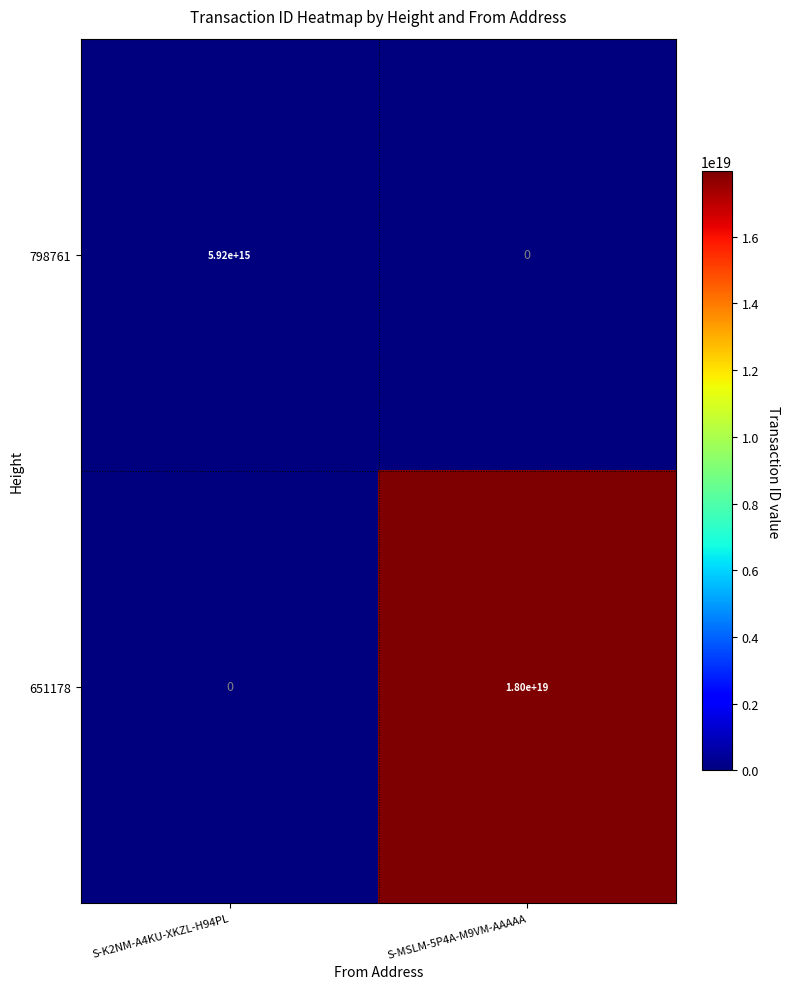

Where is 651178 nearest to the value 9000000000000000000?

S-K2NM-A4KU-XKZL-H94PL